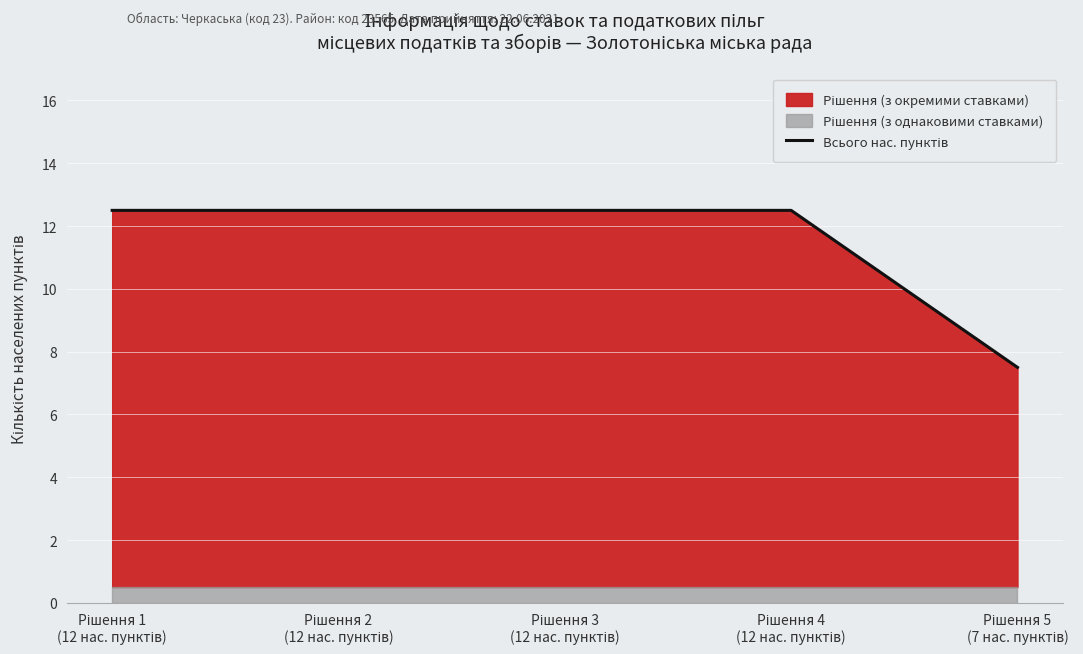

What is the maximum value shown in the chart?

12.5